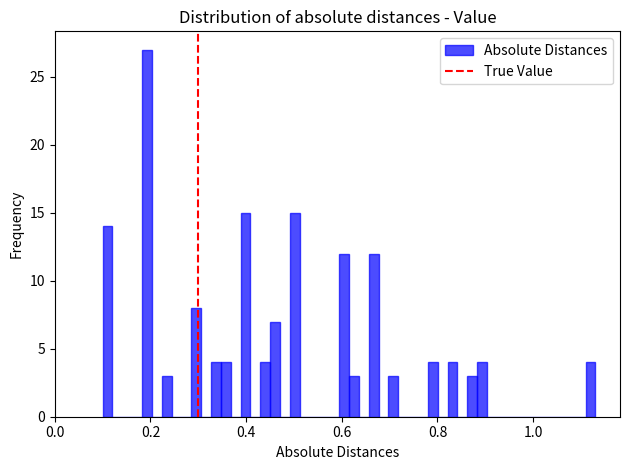

Read against the x-axis, roughly where is the centre of the tallest bar?

0.20